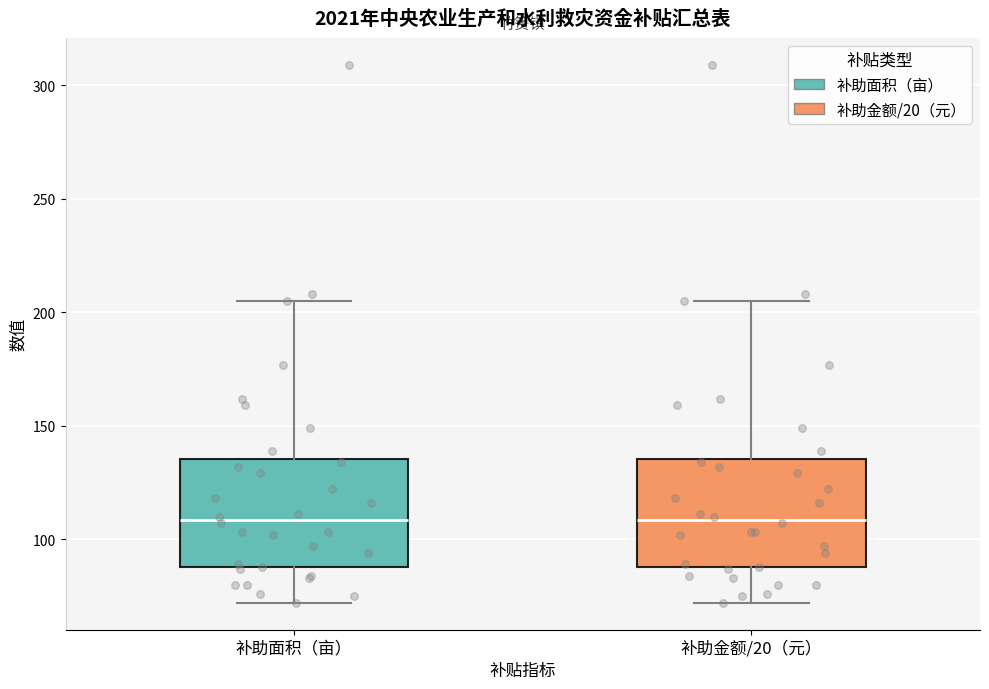

Reading left to right, read every box against the y-axis: the position of its median line, the range the box covers, and the ends of its whiskers. The values are not printed on the chart, so give them approximately, as read against the axis.

补助面积（亩）: median 110, box 90 to 135, whiskers 70 to 205
补助金额/20（元）: median 110, box 90 to 135, whiskers 70 to 205